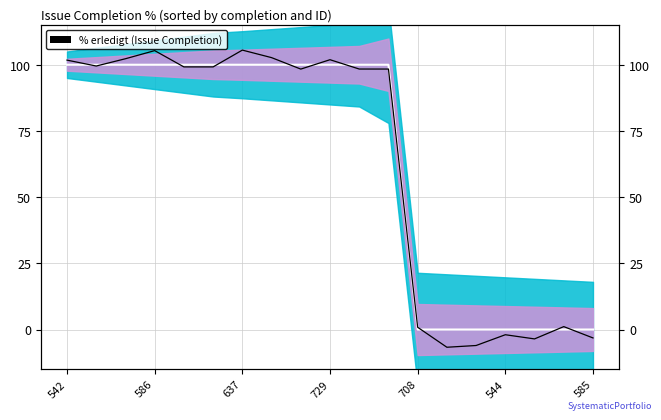

How many lines are shown in the chart?

2